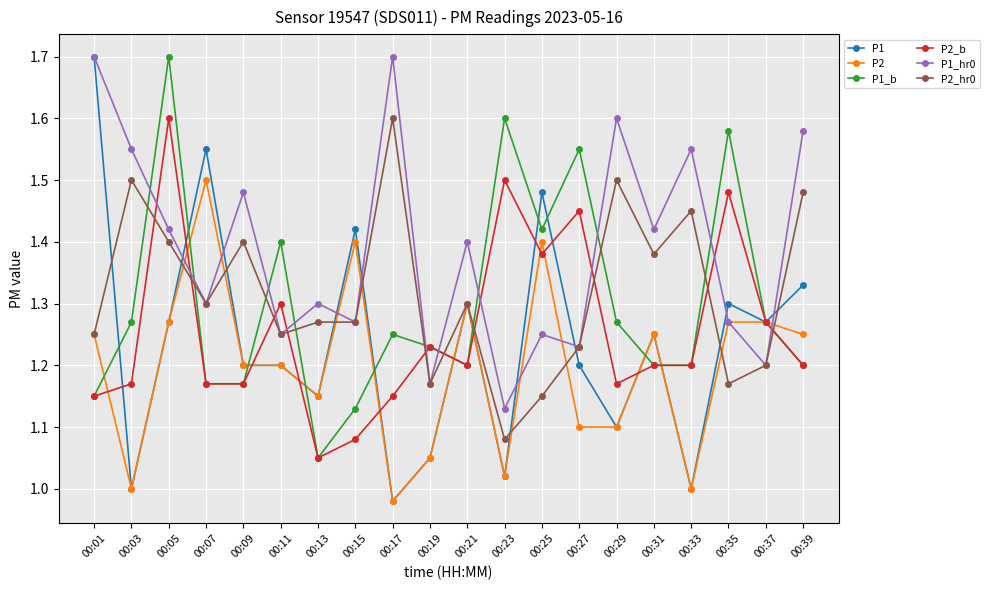

True or false: P2 has more than 2 points higher than both neighbors.

True